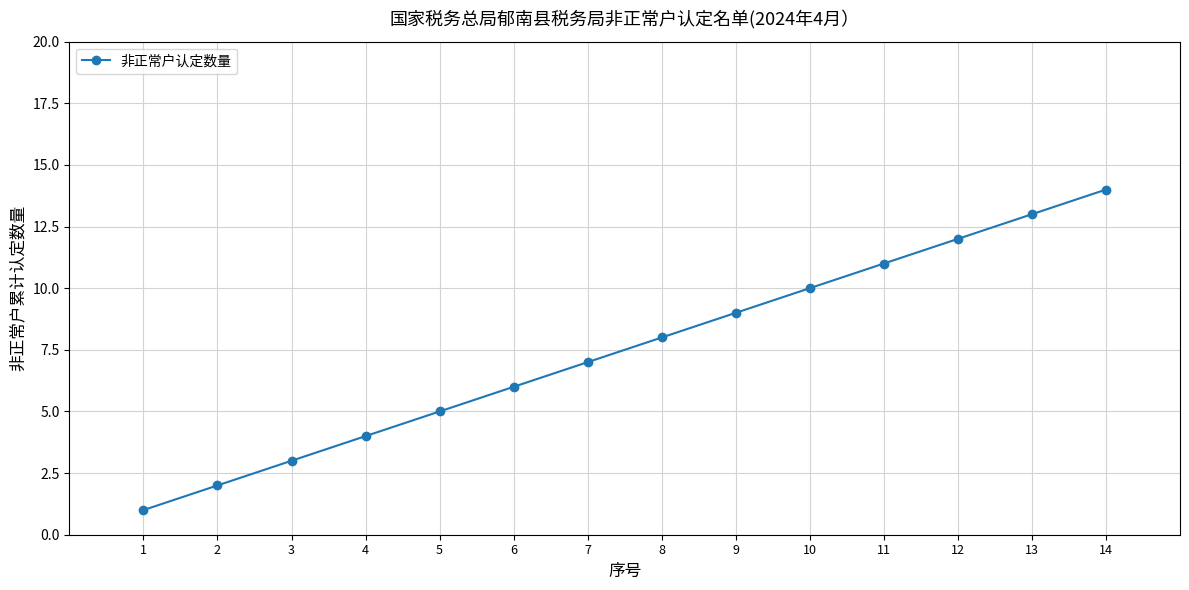

Which has a higher value, 12 or 6?

12